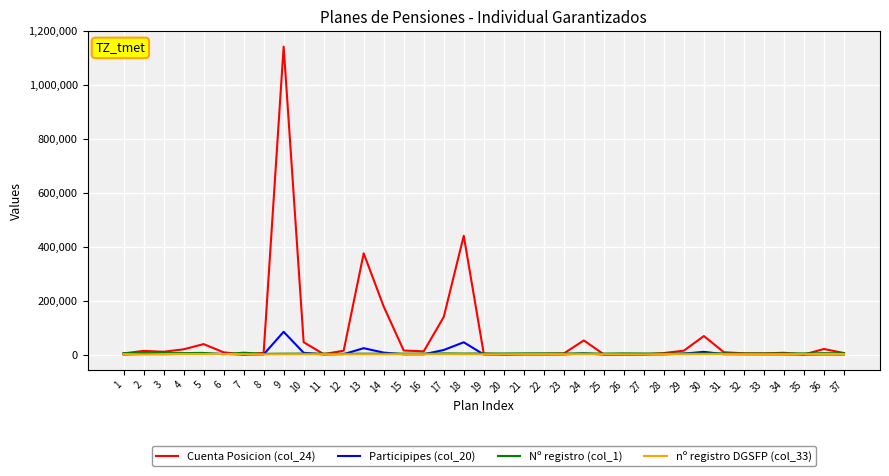

Which series has the widest spread of values?

Cuenta Posicion (col_24)